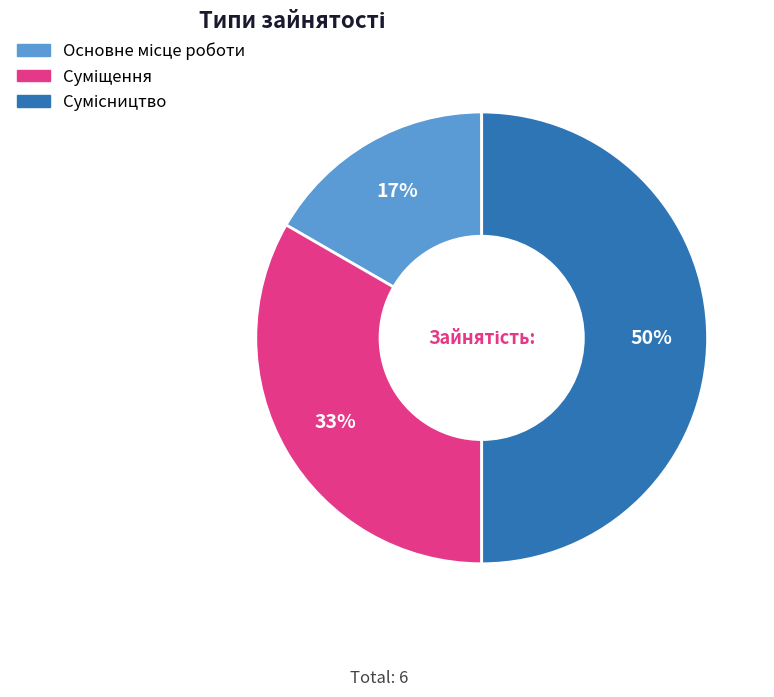

To the nearest percent, what is the difference between the largest and smallest slice percentages?

33%